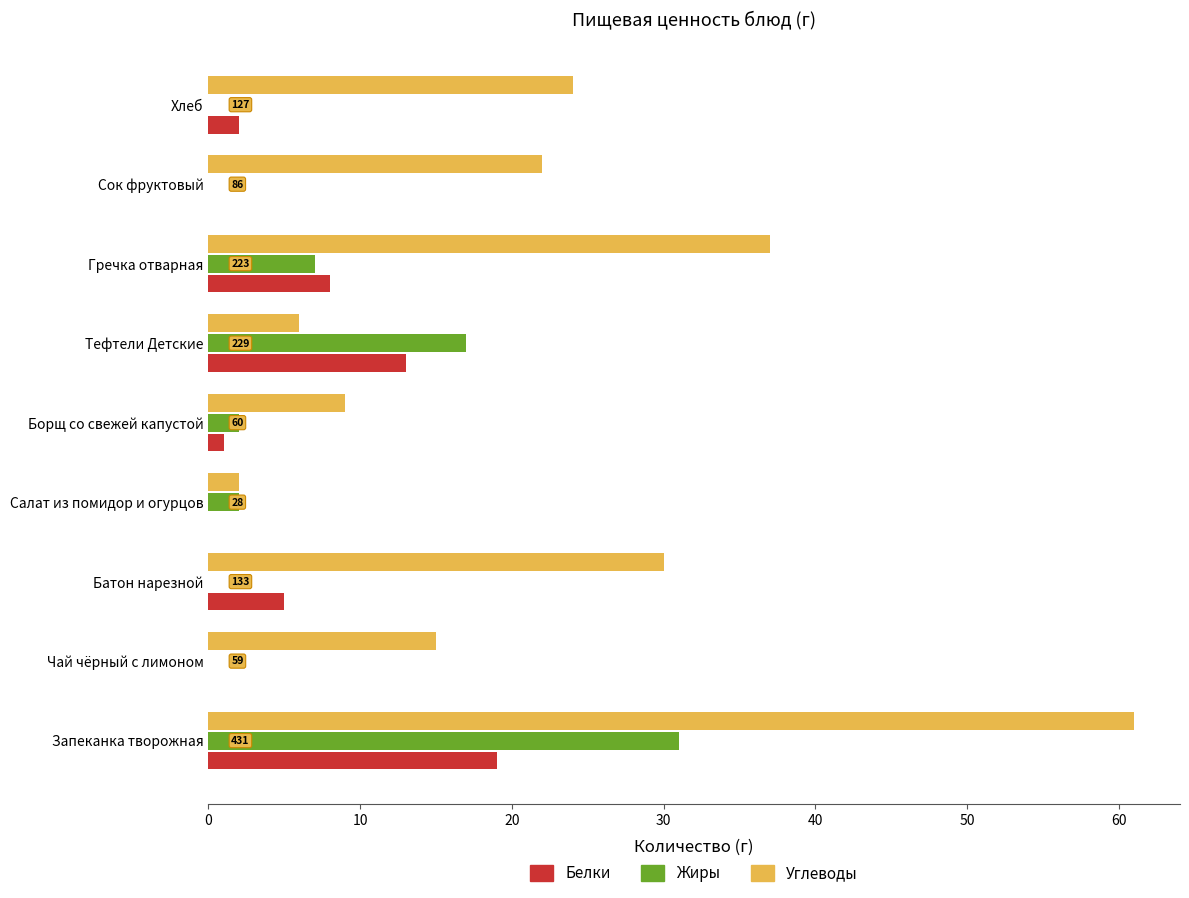

Which series changed the most between Гречка отварная and Хлеб?

Углеводы